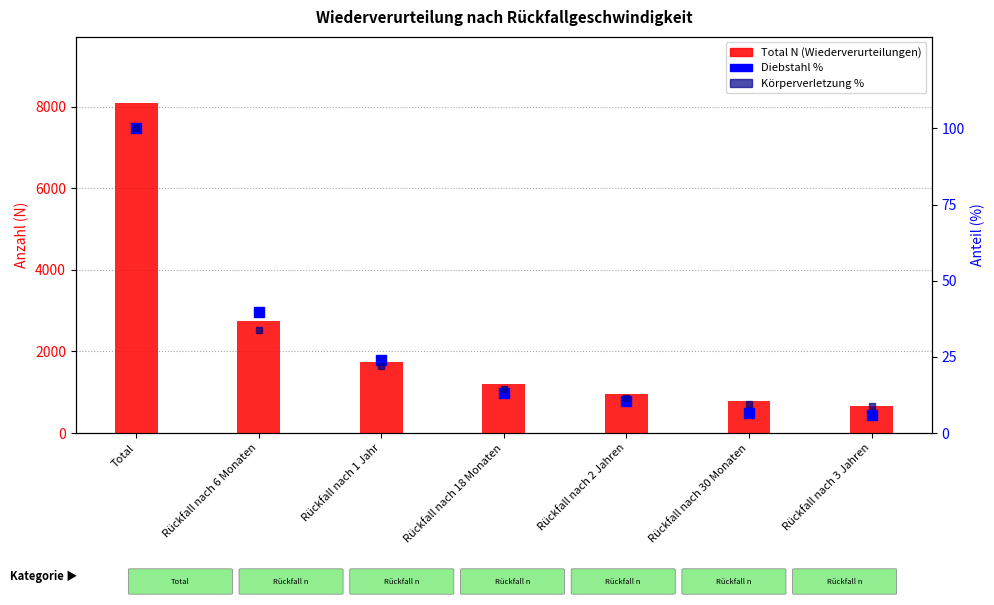

What is the label of the 7th bar from the right?

Total